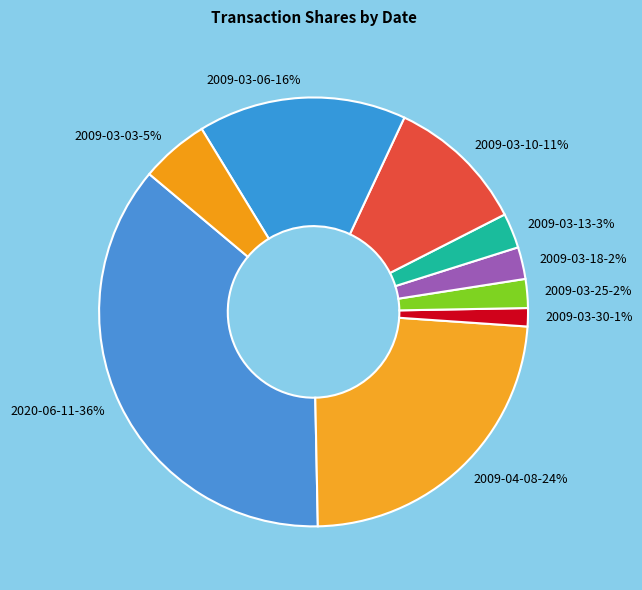

Which has a higher value, 2009-03-13 or 2009-03-30?

2009-03-13